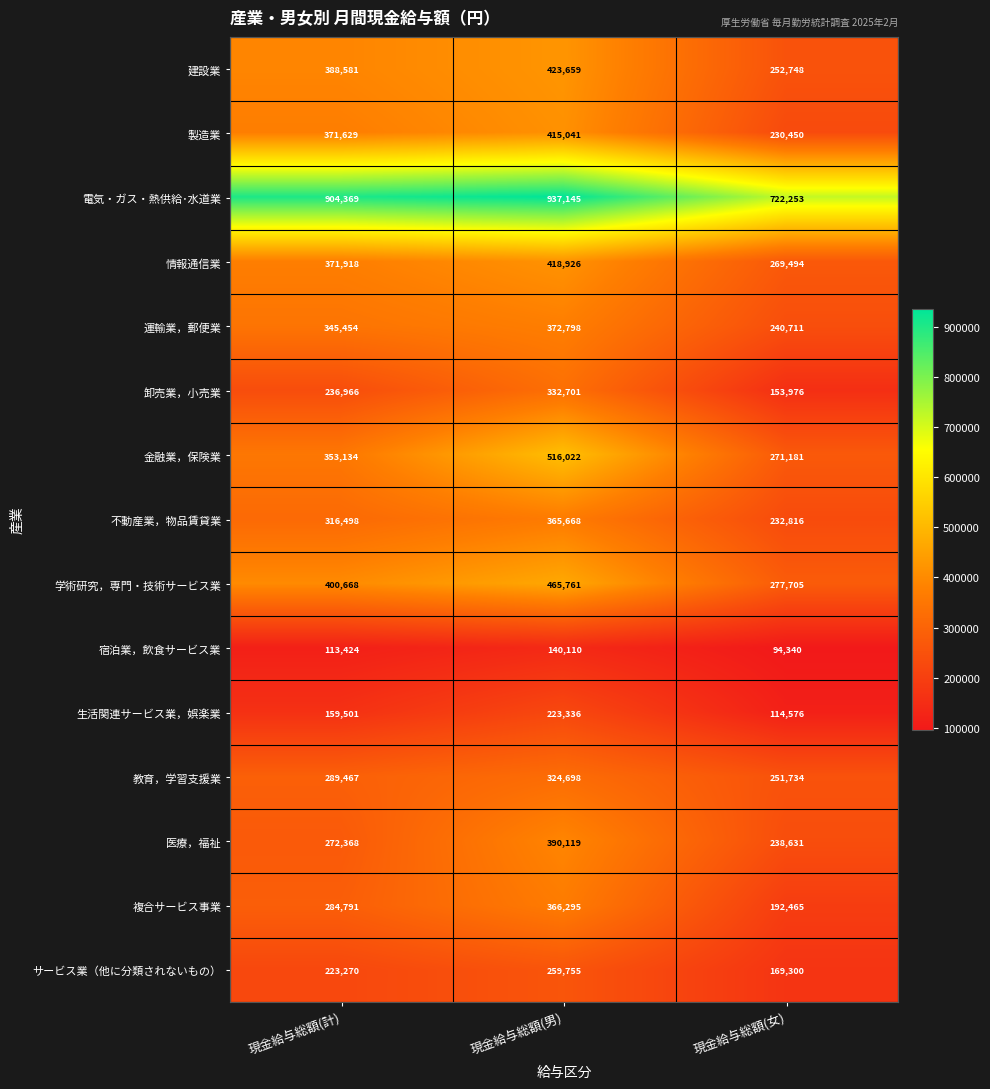

What is the average value of the 運輸業，郵便業 series?

319654